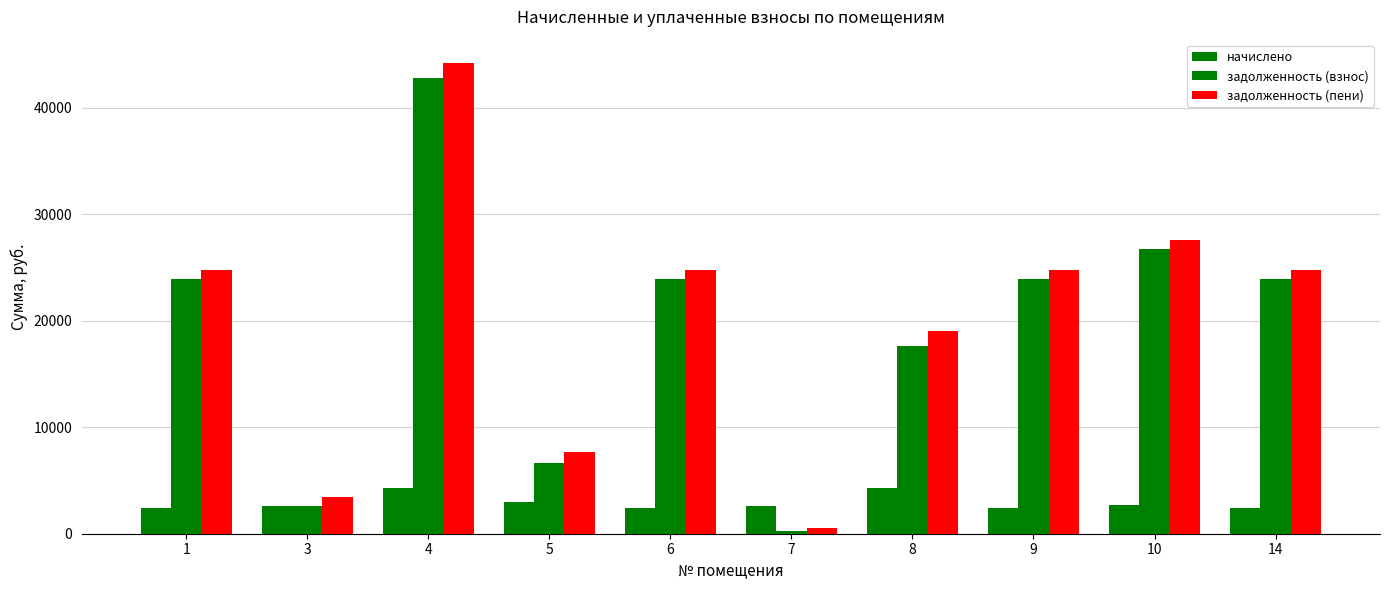

Where is задолженность (пени) nearest to the value 22394?

1